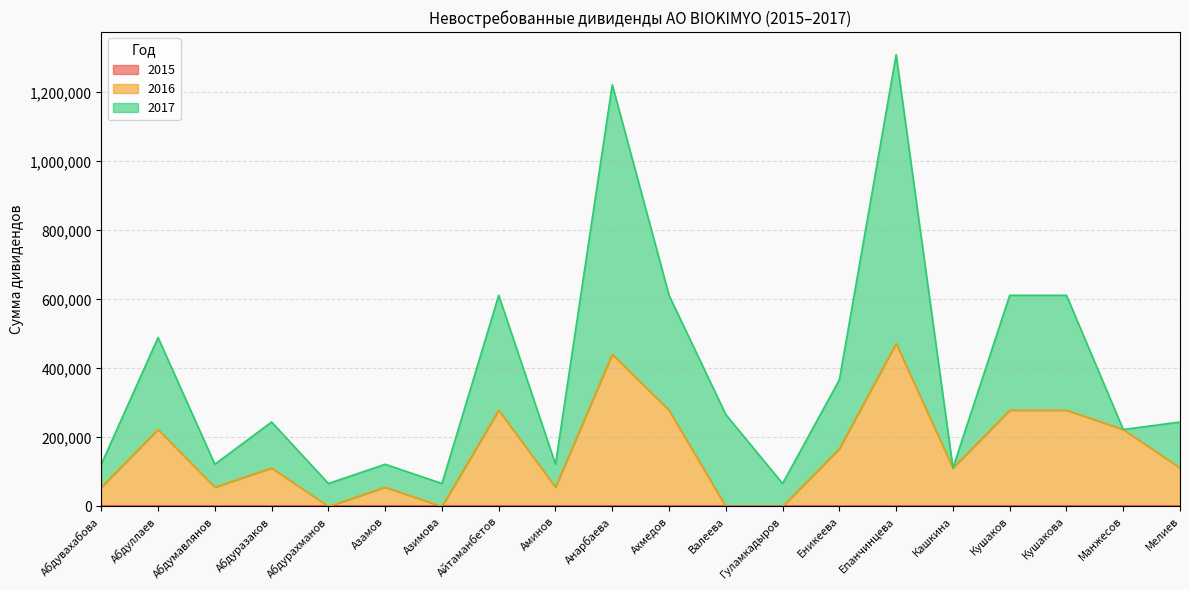

Does the chart display data point markers on the line(s)?

No